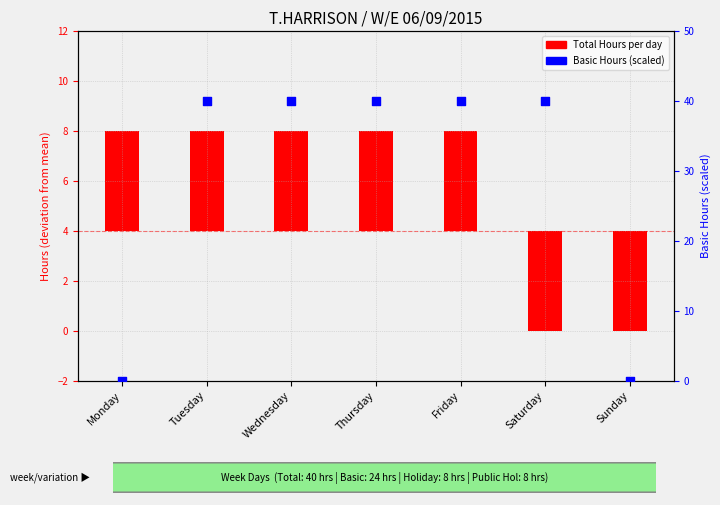

Which series contains the highest Y value?

Basic Hours